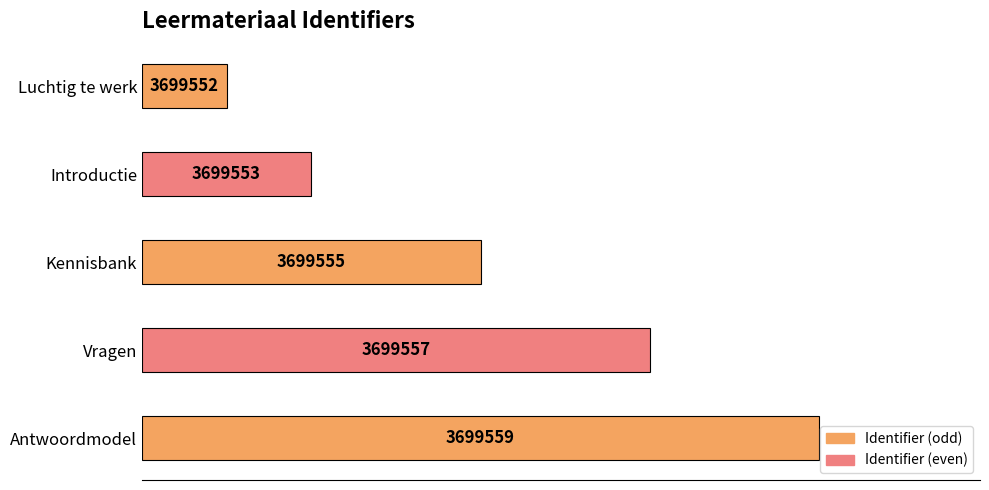

List the labels in order of value, largest first.

Antwoordmodel, Vragen, Kennisbank, Introductie, Luchtig te werk